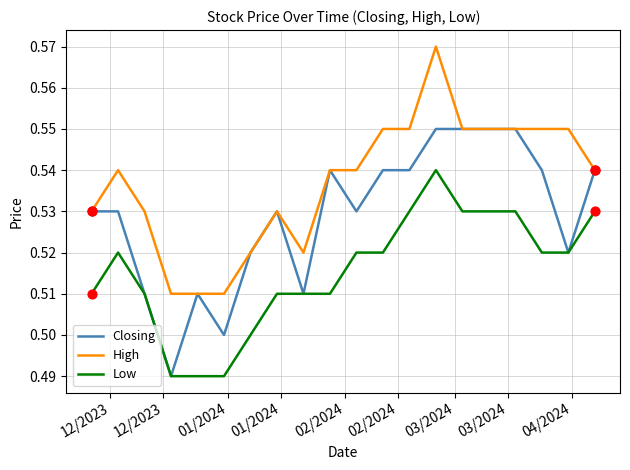

What are all the series names shown in the legend?

Closing, High, Low